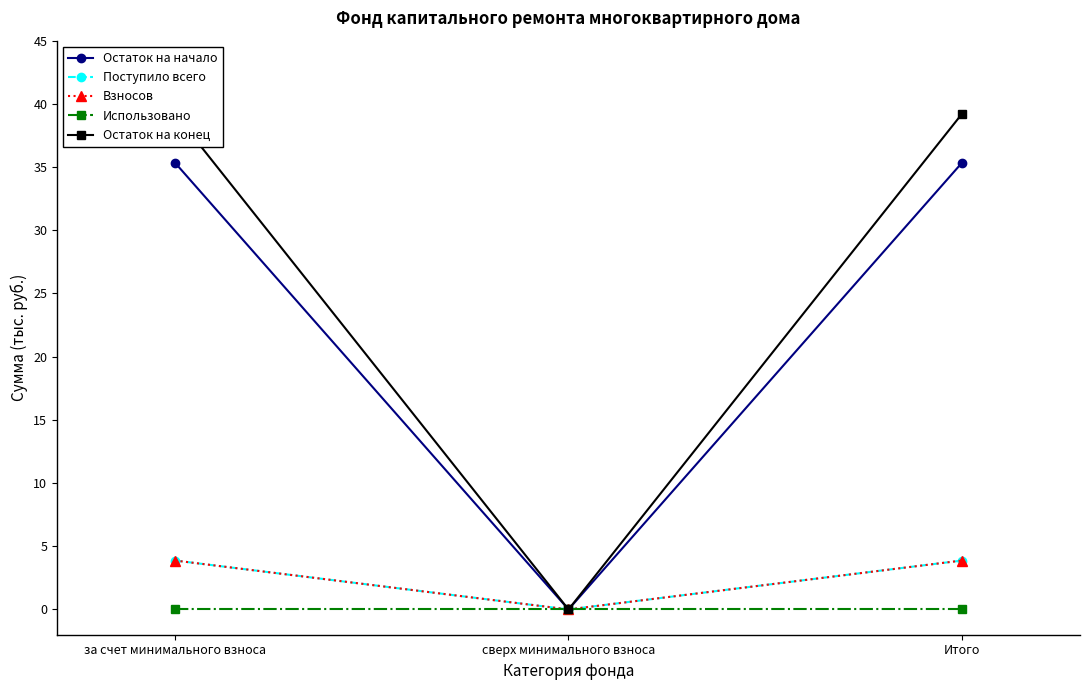

Count the Взносов values in the range 0 to 3.

1